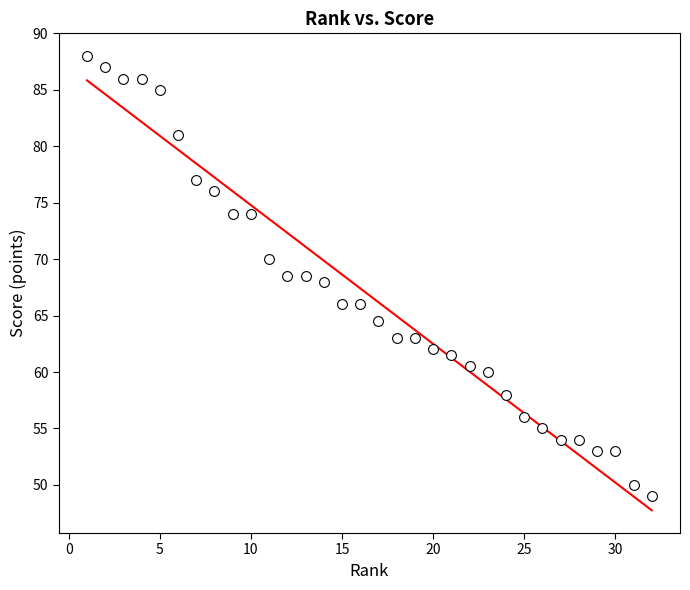

What is the range of X values (max minus min)?

31.0